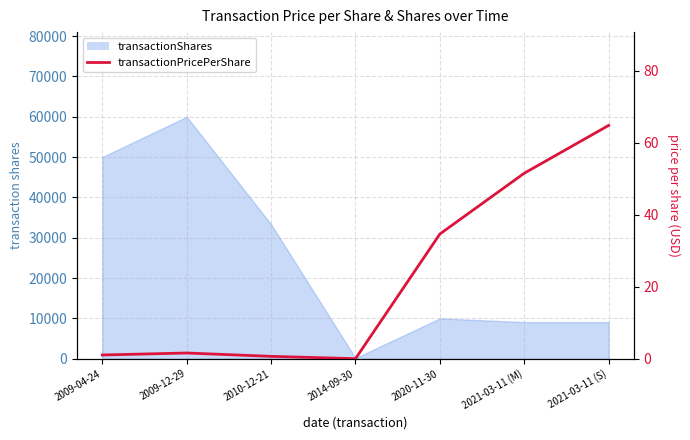

The chart shows a value of 1.6 at 2009-12-29. True or false?

True